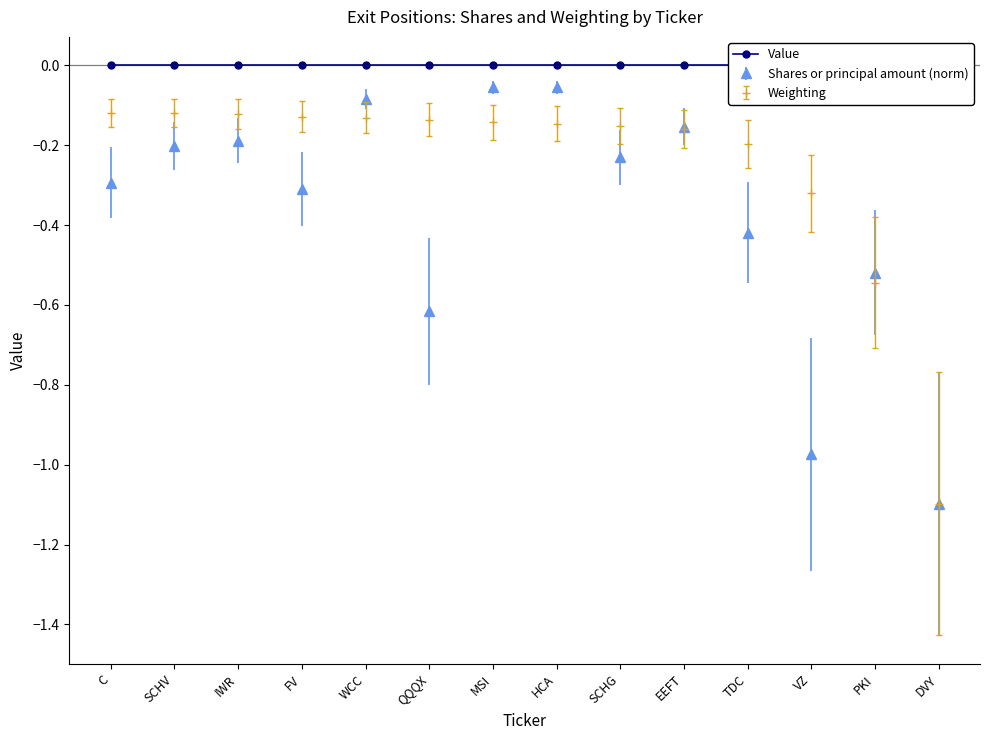

At which label is Shares or principal amount closest to 0?

HCA